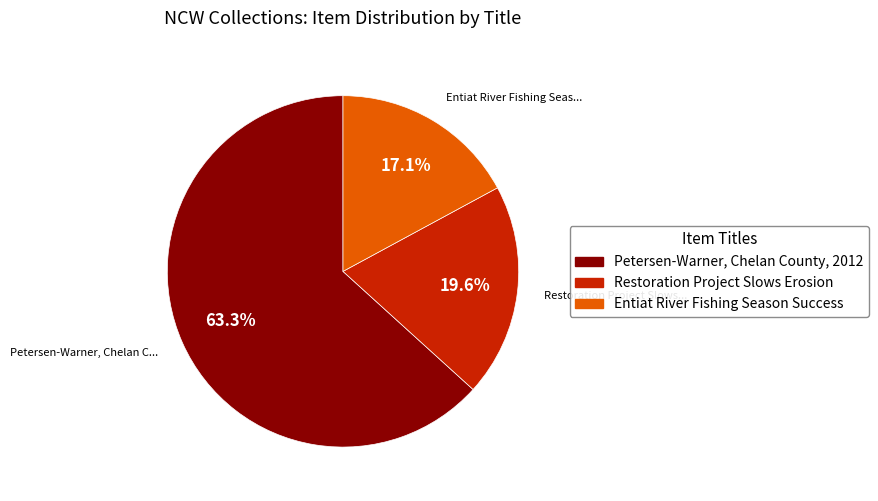

What is the ratio of the value at Restoration Project Slows Erosion to the value at Entiat River Fishing Season Success?

1.1